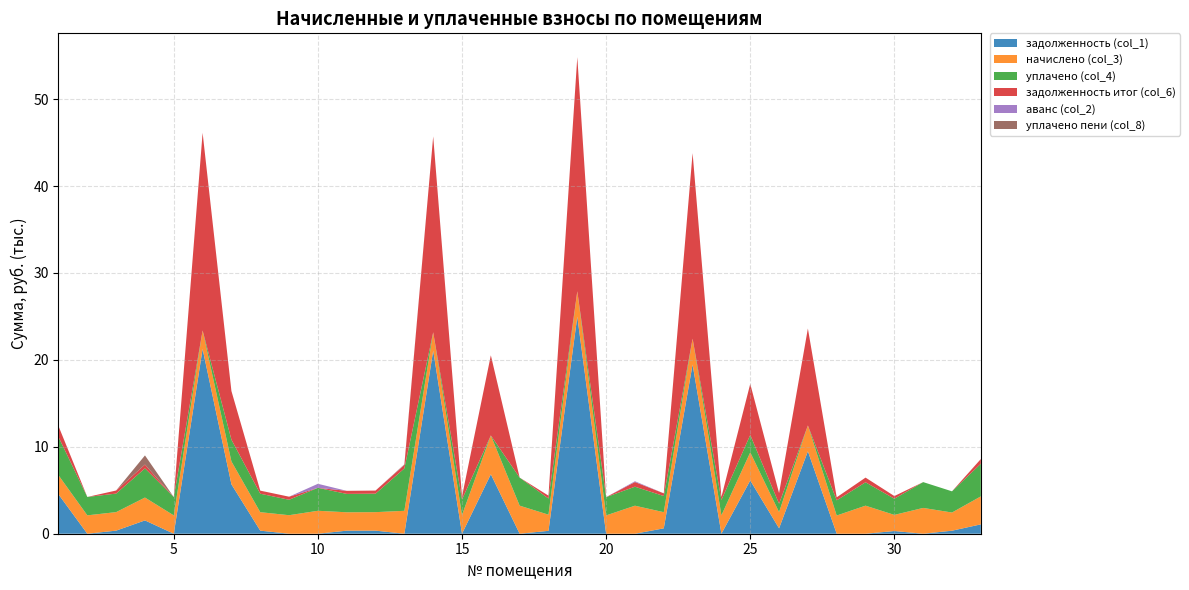

Reading left to right, list all the values displayed in this chart.

задолженность (col_1): 4531.9	0.0	355.1	1531.7	0.0	21256.5	5681.6	354.0	0.0	0.0	352.4	354.6	0.0	21065.5	0.0	6839.1	0.0	332.7	24969.5	0.0	0.0	619.9	19466.3	4.7	6126.8	622.9	9486.7	0.0	0.0	309.6	0.0	348.4	1076.5
начислено (col_3): 2197.4	2114.7	2130.6	2629.9	2108.3	2124.2	2636.2	2124.2	2130.6	2639.4	2114.7	2127.4	2636.2	2105.2	2149.7	4466.6	3228.1	1857.8	2920.7	2108.2	3223.7	1857.8	2969.0	2112.5	3232.5	1866.6	2964.6	2095.0	3228.1	1857.8	2969.0	2090.6	3219.4
уплачено (col_4): 4400.0	2114.7	2130.6	3356.3	2108.3	0.0	2500.0	2124.2	1775.5	2639.4	2114.7	2127.4	4875.0	0.0	1791.4	0.0	3228.1	1857.8	0.0	2101.2	2186.4	1856.8	0.0	1760.5	2000.0	960.2	0.0	1745.8	2690.1	1857.8	2969.0	2439.0	3755.9
задолженность итог (col_6): 1252.1	0.0	355.1	438.3	0.0	22742.6	5595.4	354.0	355.1	0.0	352.4	354.6	397.5	22538.2	358.3	9220.7	0.0	332.7	26934.7	0.0	537.3	309.6	21355.2	356.8	5876.1	1227.7	11159.5	349.2	538.0	309.6	0.0	0.0	536.6
аванс (col_2): 0.0	0.0	0.0	0.0	0.0	0.0	0.0	0.0	0.0	464.9	0.0	0.0	20.6	0.0	0.0	0.0	0.0	0.0	0.0	0.0	88.1	0.0	0.0	0.0	0.0	0.0	0.0	0.0	0.0	0.0	0.2	0.0	0.0
уплачено пени (col_8): 0.0	0.0	0.5	1052.0	0.0	0.0	0.0	0.0	0.0	0.0	0.0	0.0	54.4	0.0	0.0	0.0	0.0	0.0	0.0	0.0	0.0	4.7	0.0	0.0	0.0	0.0	0.0	0.0	0.0	0.0	0.0	0.0	5.5